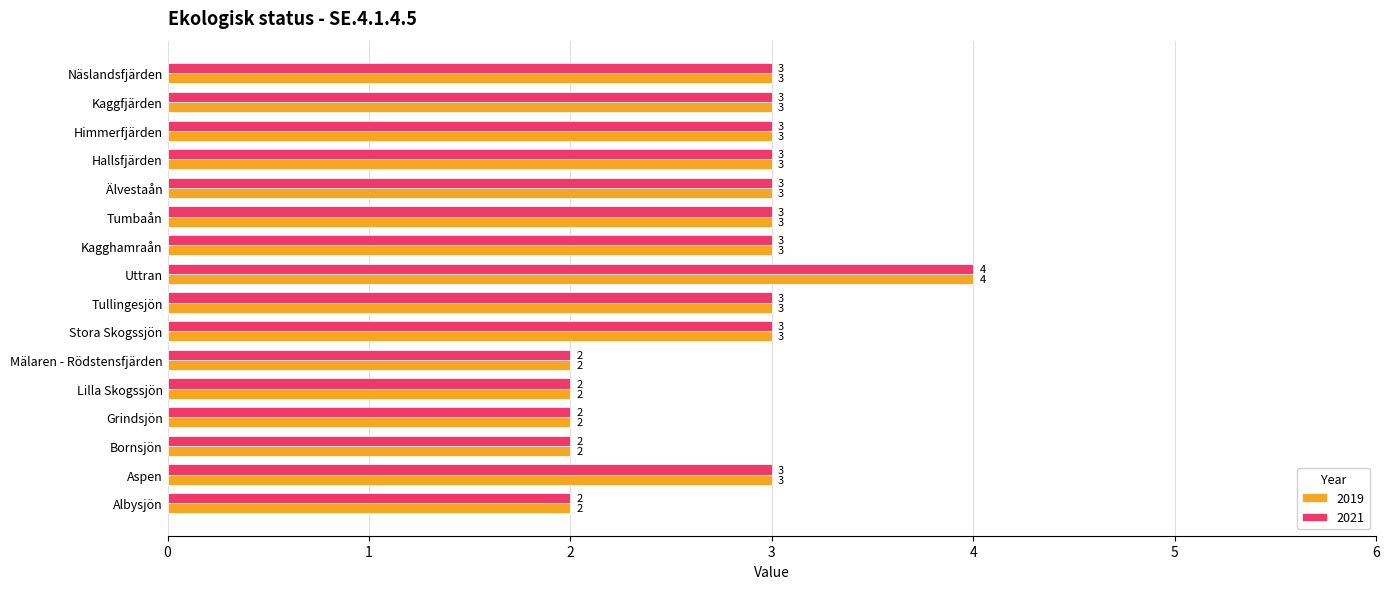

Is it true that 2021 equals 3 at Aspen?

True